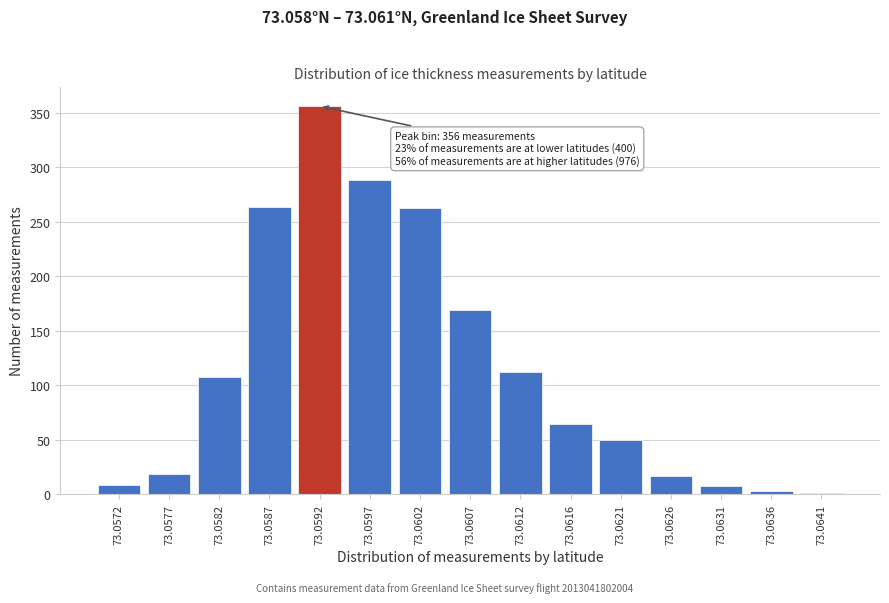

Where is the data nearest to the value 178?

73.0607